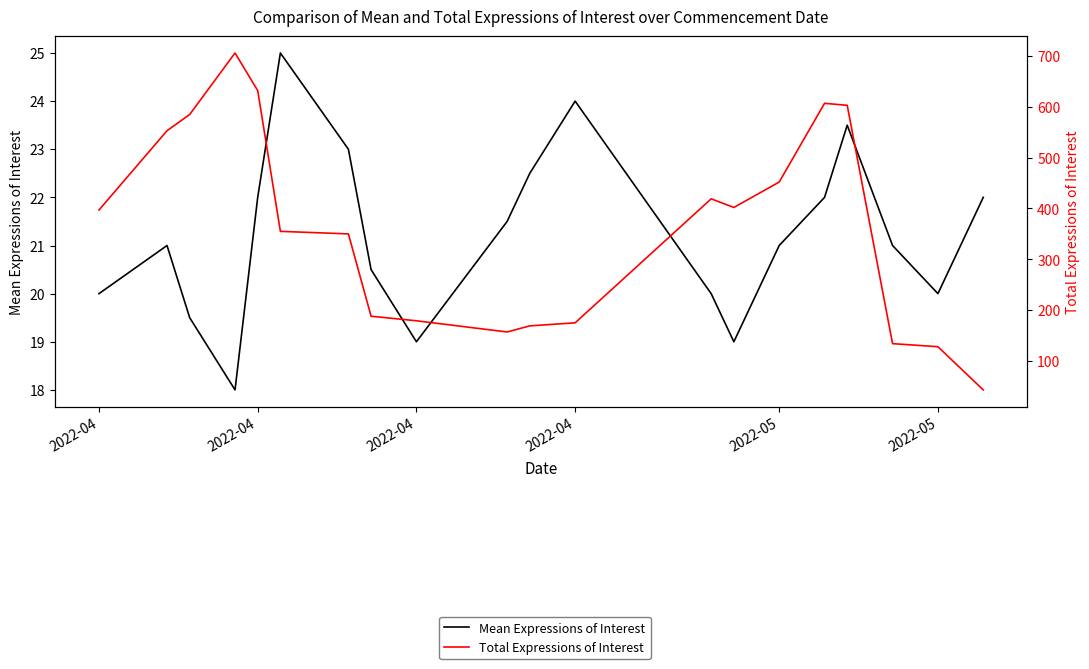

True or false: Total Expressions of Interest and Mean Expressions of Interest intersect in this chart.

False